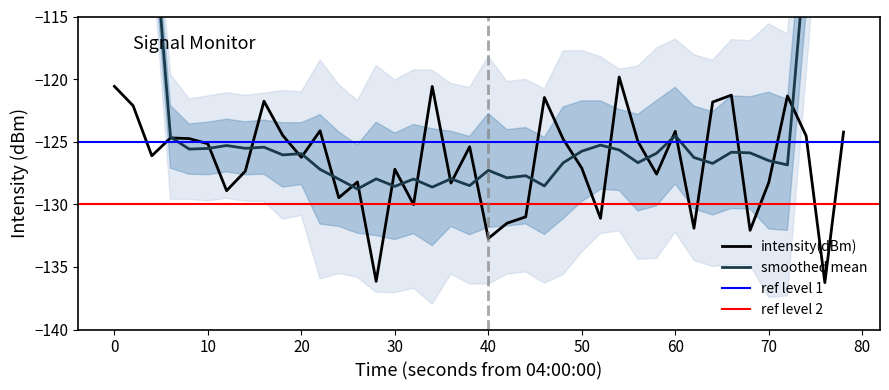

What is the minimum value for intensity(dBm)?

-136.3